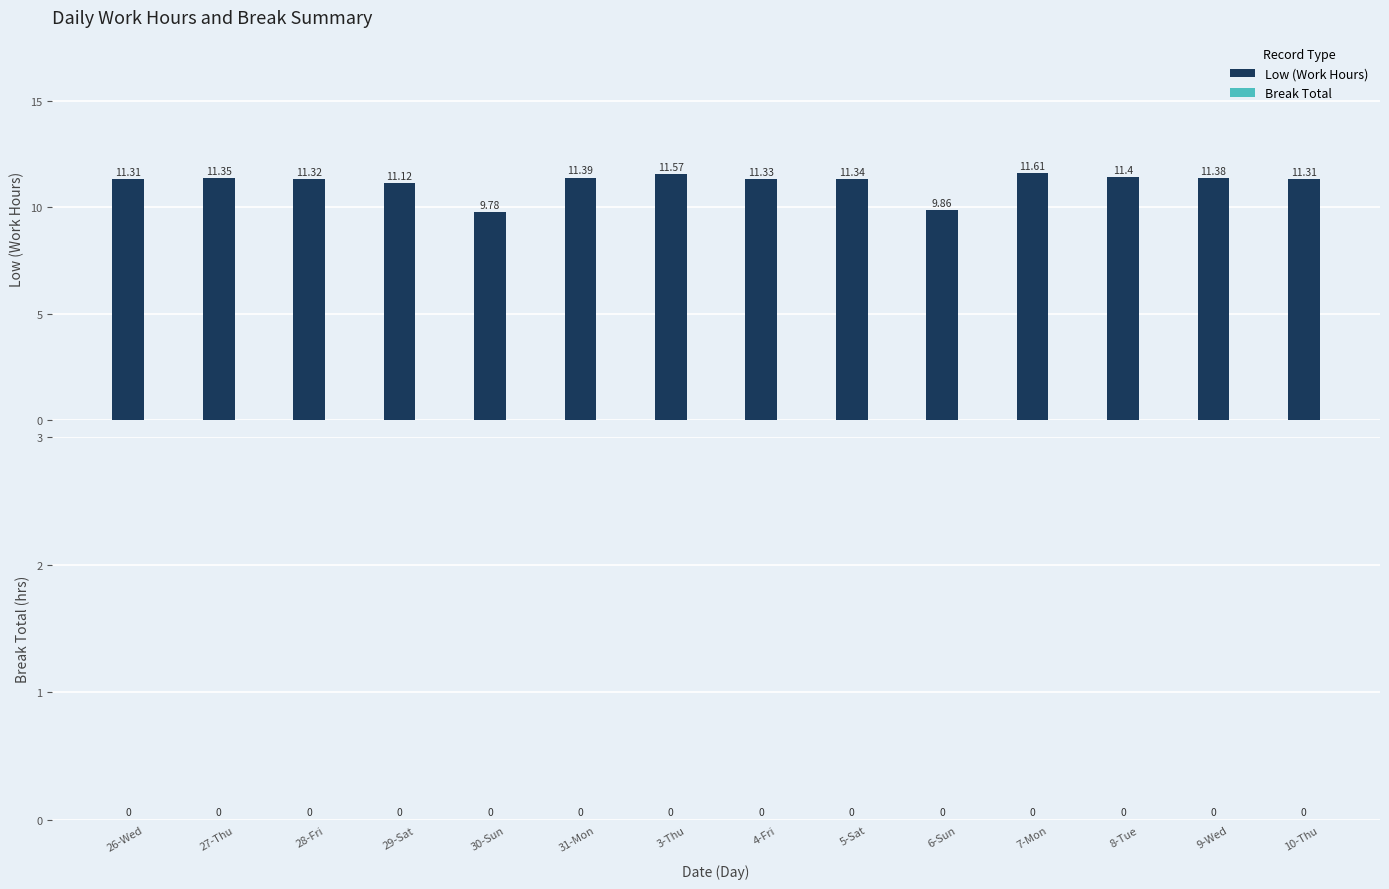

What is the difference between the maximum and minimum values?

1.8